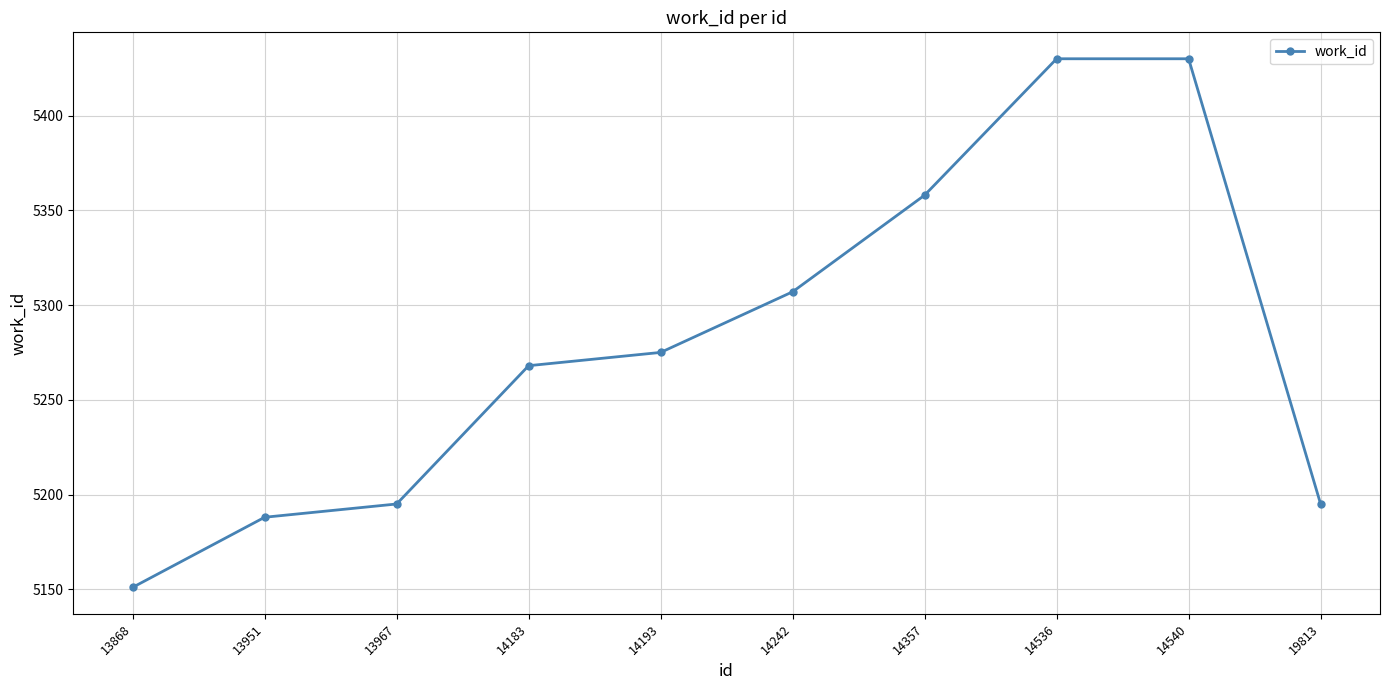

How many distinct data groups are displayed?

1